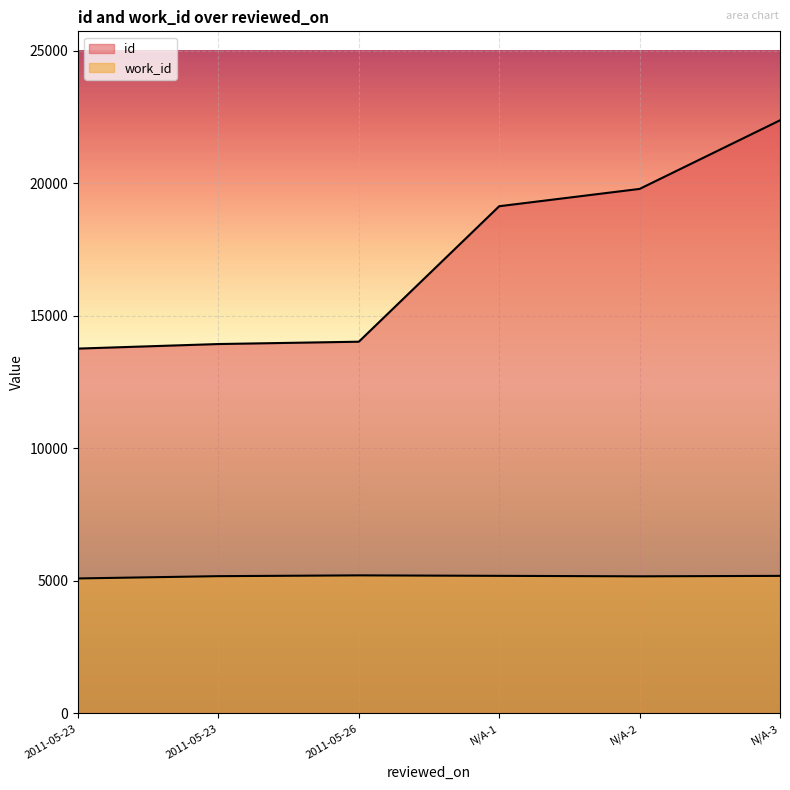

Between 2011-05-23 and 2011-05-26, which series saw the biggest shift?

id